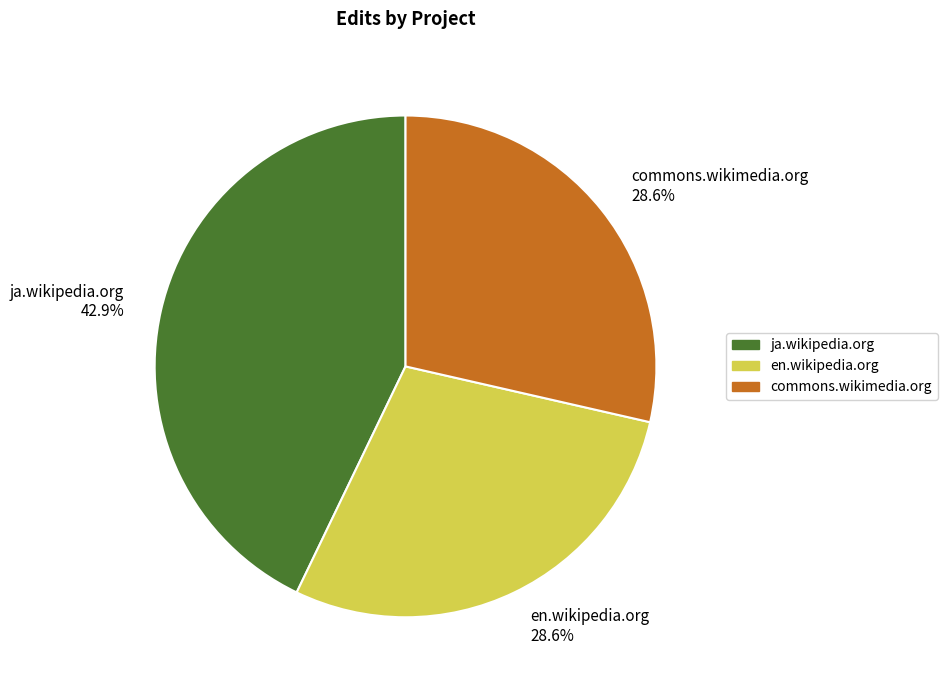

The commons.wikimedia.org slice represents 29% of the pie. True or false?

True